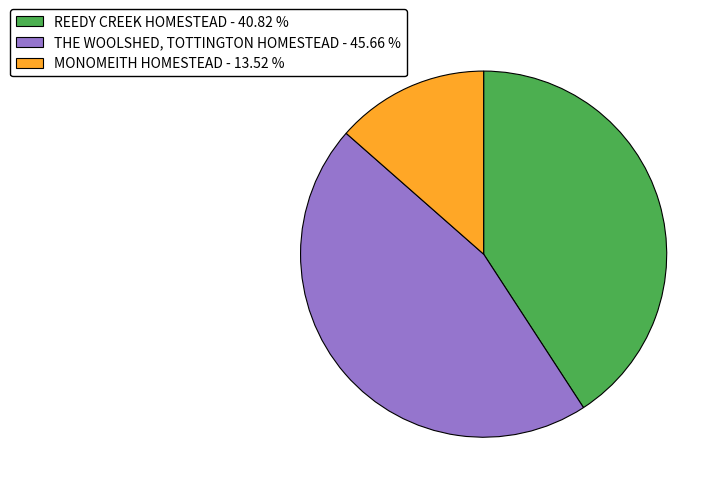

How many segments does this pie chart have?

3